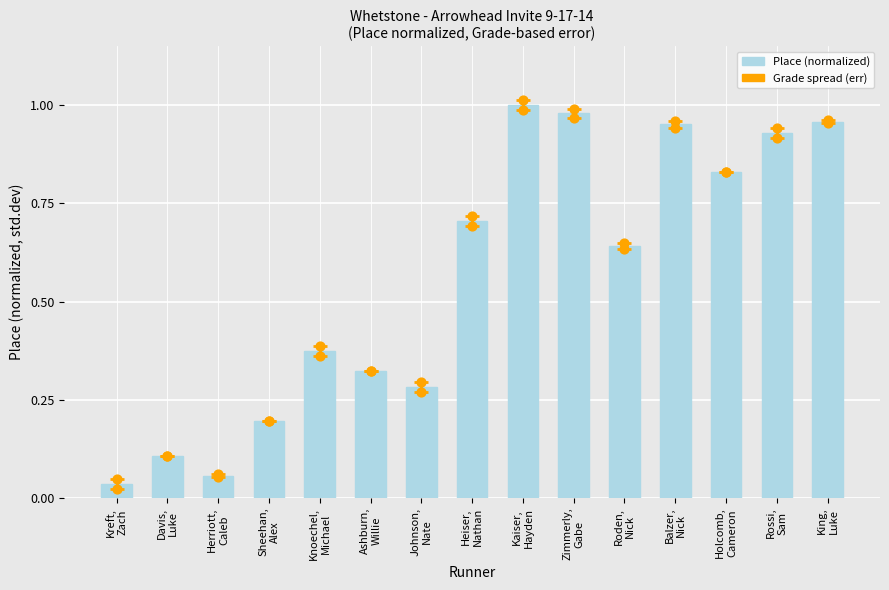

Between Kaiser,
Hayden and King,
Luke, which is larger?

Kaiser,
Hayden